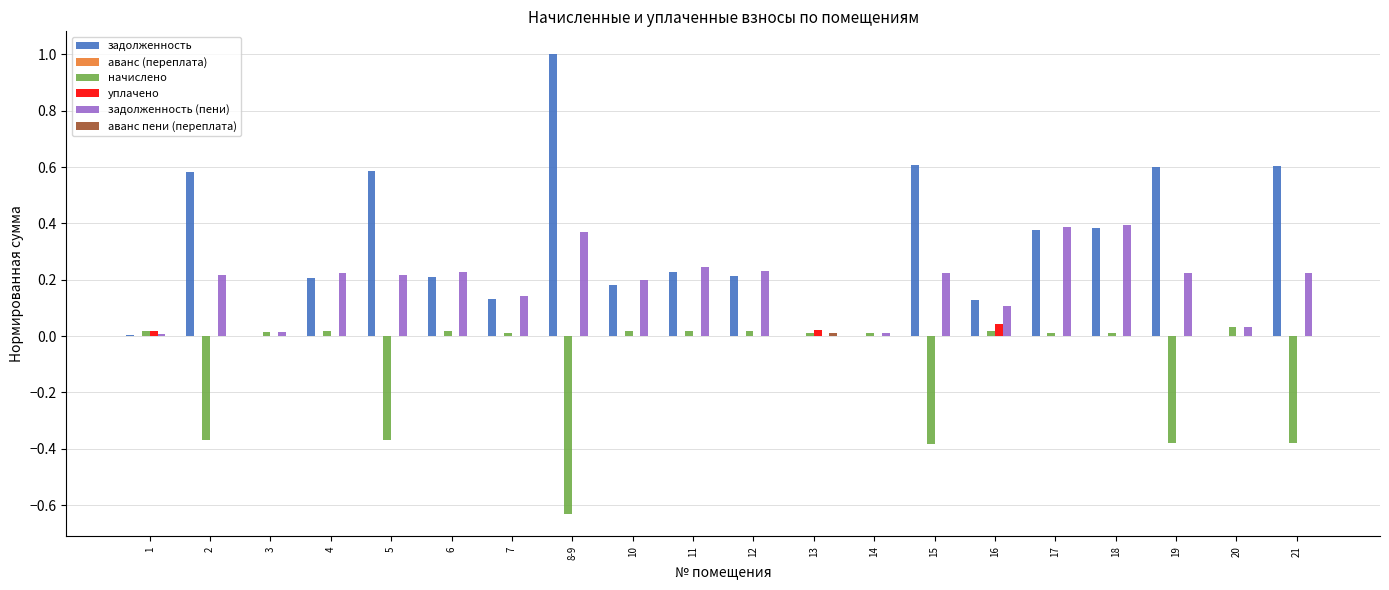

Which series changed the most between 6 and 14?

задолженность (пени)